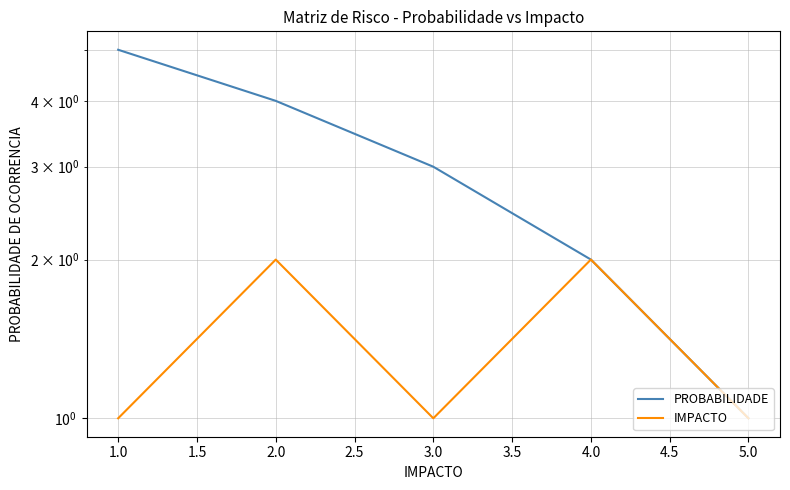

Is this an area chart (filled region under the line)?

No